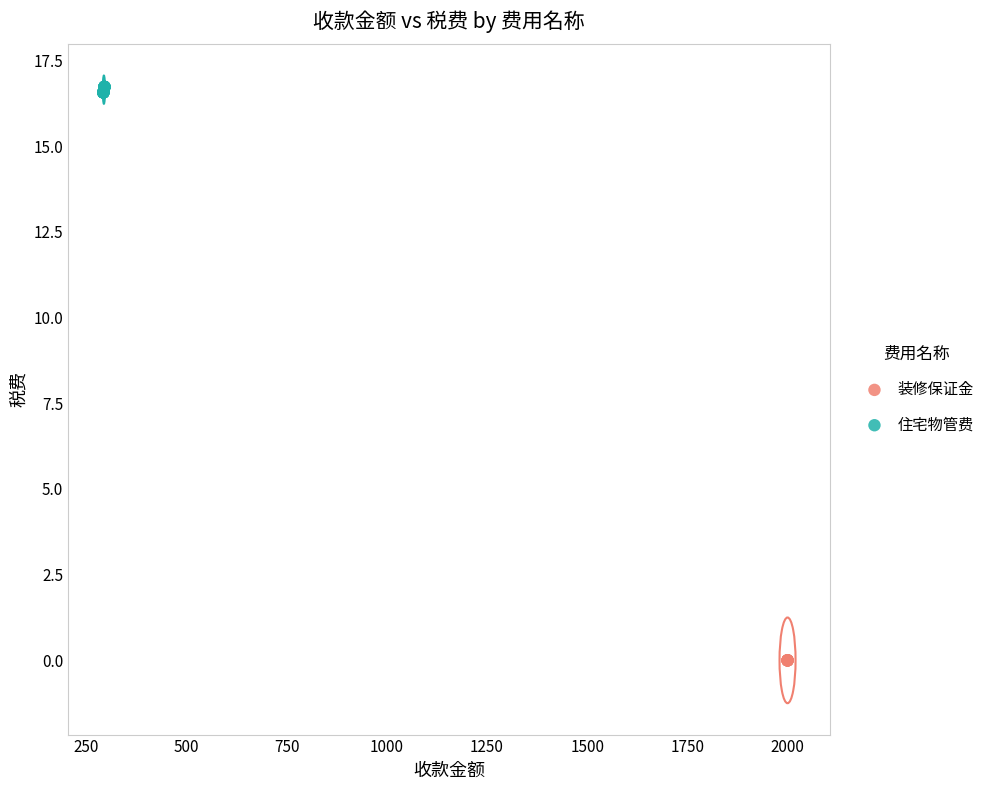

Which series contains the highest Y value?

住宅物管费